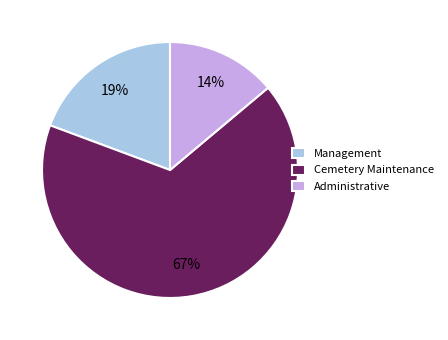

How many slices are in this pie chart?

3